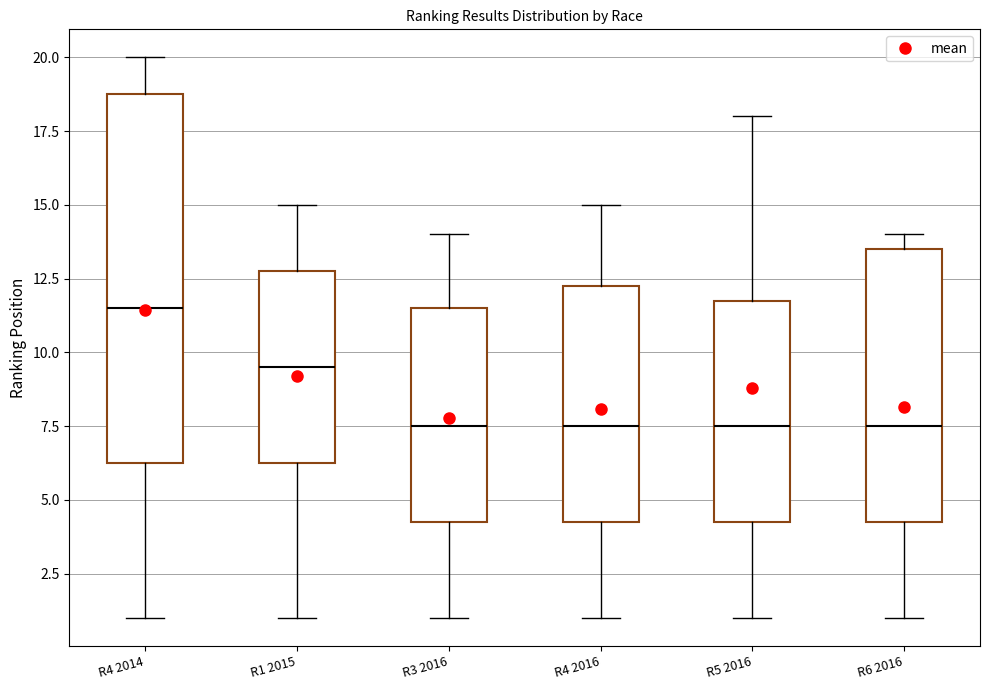

Reading left to right, transcribe this box plot: for each box, give where its median line is, the range the box spans, and where its two whiskers end, as read against the y-axis. The values are not printed on the chart, so give them approximately, as read against the axis.

R4 2014: median 11.5, box 6.5 to 19.0, whiskers 1.0 to 20.0
R1 2015: median 9.5, box 6.5 to 13.0, whiskers 1.0 to 15.0
R3 2016: median 7.5, box 4.5 to 11.5, whiskers 1.0 to 14.0
R4 2016: median 7.5, box 4.5 to 12.5, whiskers 1.0 to 15.0
R5 2016: median 7.5, box 4.5 to 12.0, whiskers 1.0 to 18.0
R6 2016: median 7.5, box 4.5 to 13.5, whiskers 1.0 to 14.0